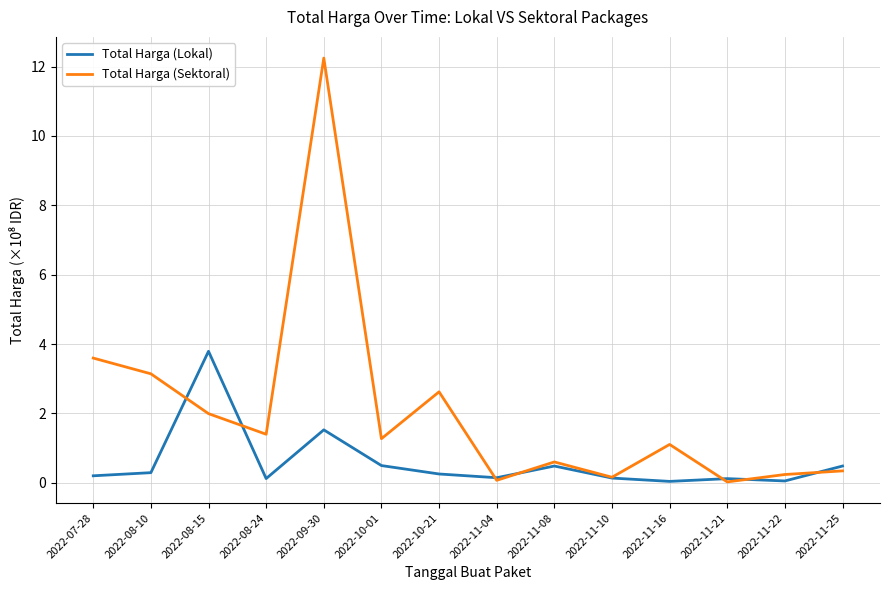

What is the total value across all series at 2022-11-08?

1.1